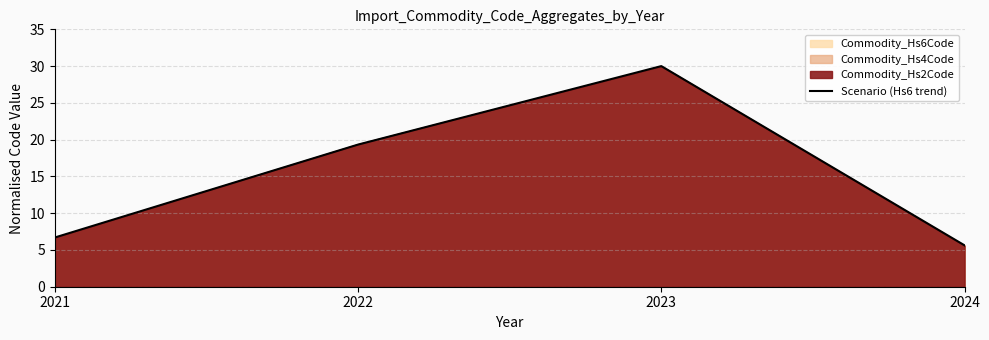

Reading left to right, what are all the values shown in this chart?

2021=6.7	2022=19.3	2023=30.0	2024=5.6